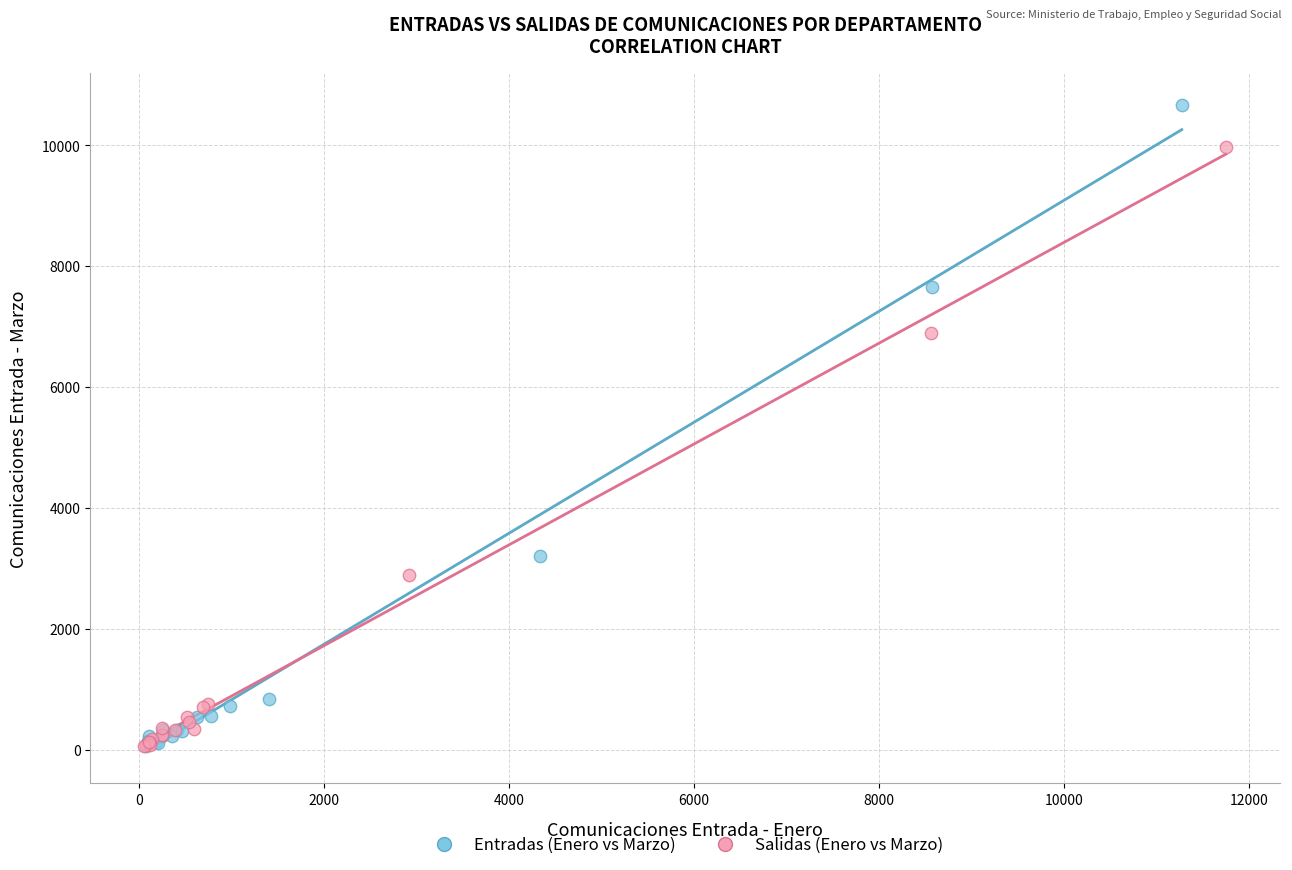

Which series has the widest spread of Y values?

Entradas (Enero vs Marzo)